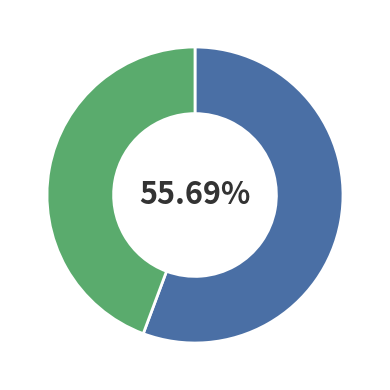

Does any single category account for the majority?

Yes